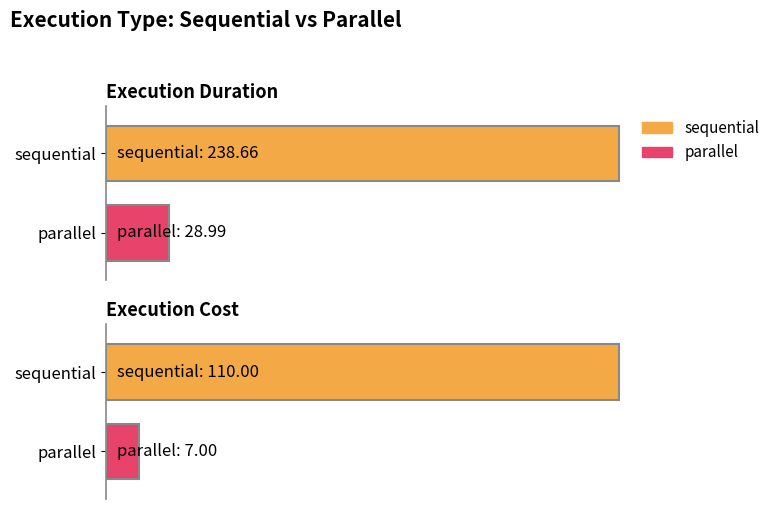

How many bars are there in each group?

2